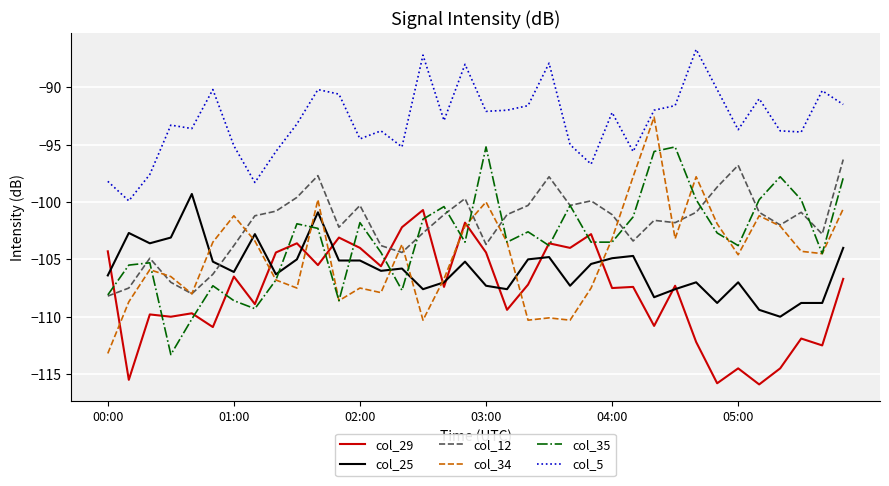

True or false: col_35 and col_5 intersect in this chart.

False